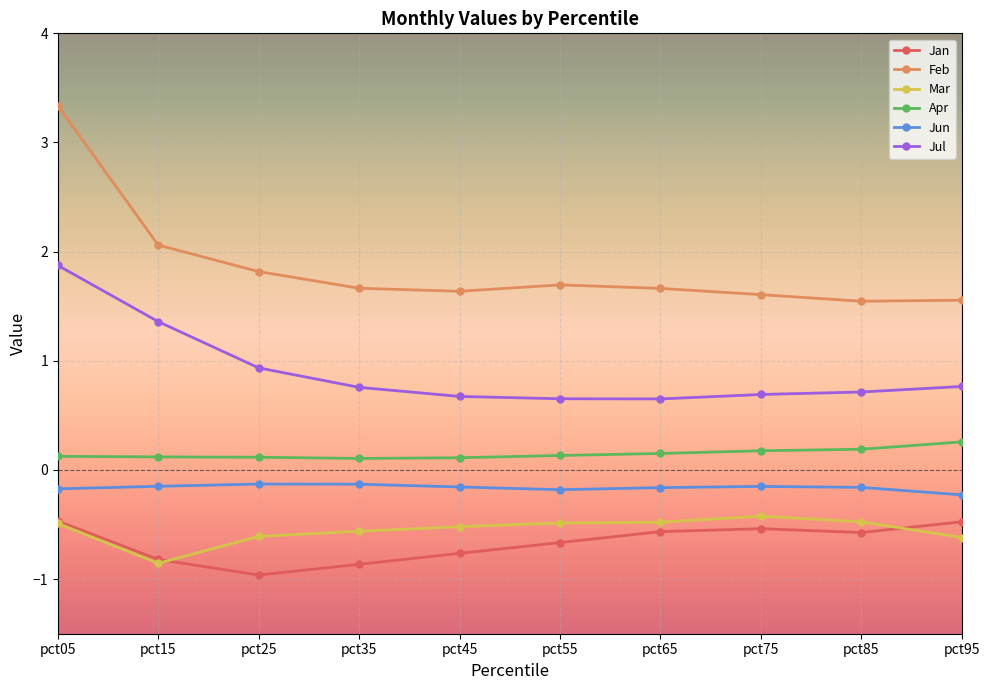

What is the maximum value for Jan?

-0.5